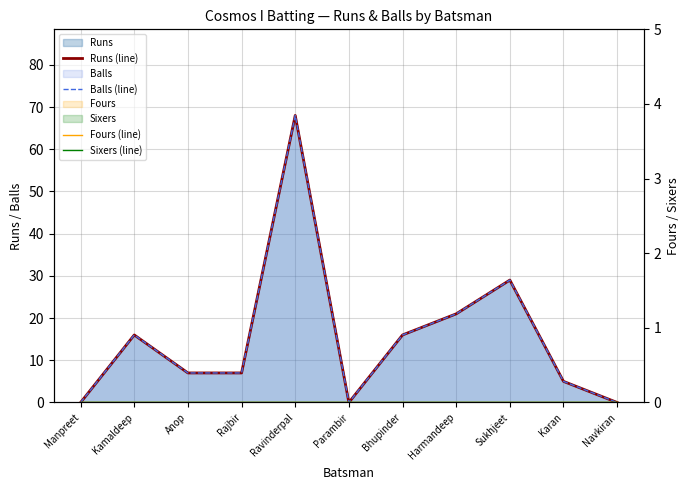

True or false: Fours (line) and Sixers (line) cross at least once.

False